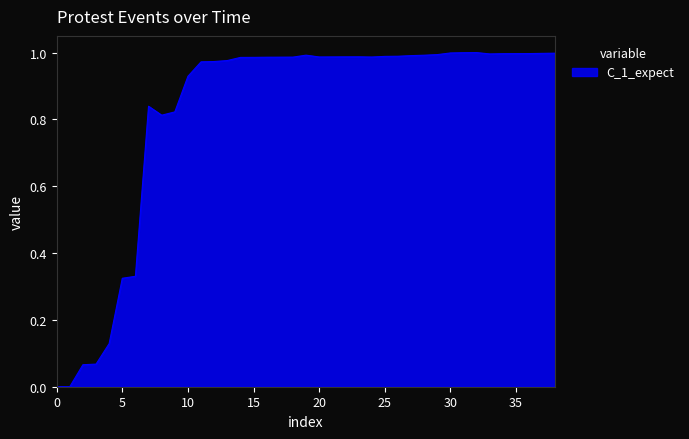

How many lines are shown in the chart?

1